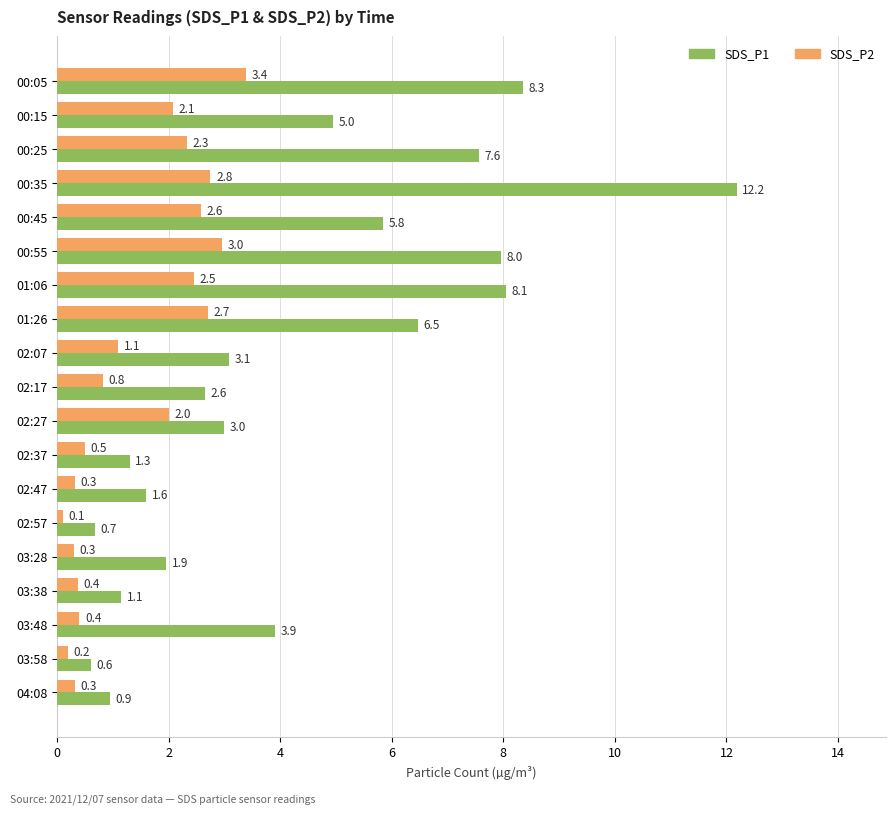

Which series changed the most between 00:55 and 02:37?

SDS_P1